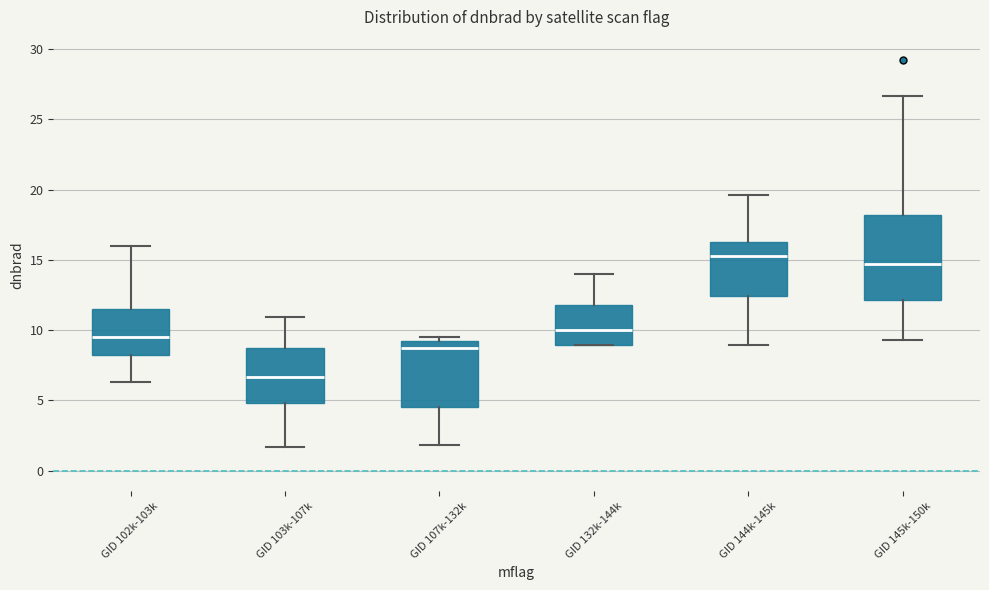

Reading left to right, read every box against the y-axis: the position of its median line, the range the box covers, and the ends of its whiskers. The values are not printed on the chart, so give them approximately, as read against the axis.

GID 102k-103k: median 9.5, box 8.0 to 11.5, whiskers 6.5 to 16.0
GID 103k-107k: median 6.5, box 5.0 to 8.5, whiskers 1.5 to 11.0
GID 107k-132k: median 9.0 (just below the box's upper edge), box 4.5 to 9.0, whiskers 2.0 to 9.5
GID 132k-144k: median 10.0, box 9.0 to 12.0, whiskers 9.0 to 14.0
GID 144k-145k: median 15.5, box 12.5 to 16.5, whiskers 9.0 to 19.5
GID 145k-150k: median 14.5, box 12.0 to 18.0, whiskers 9.5 to 26.5